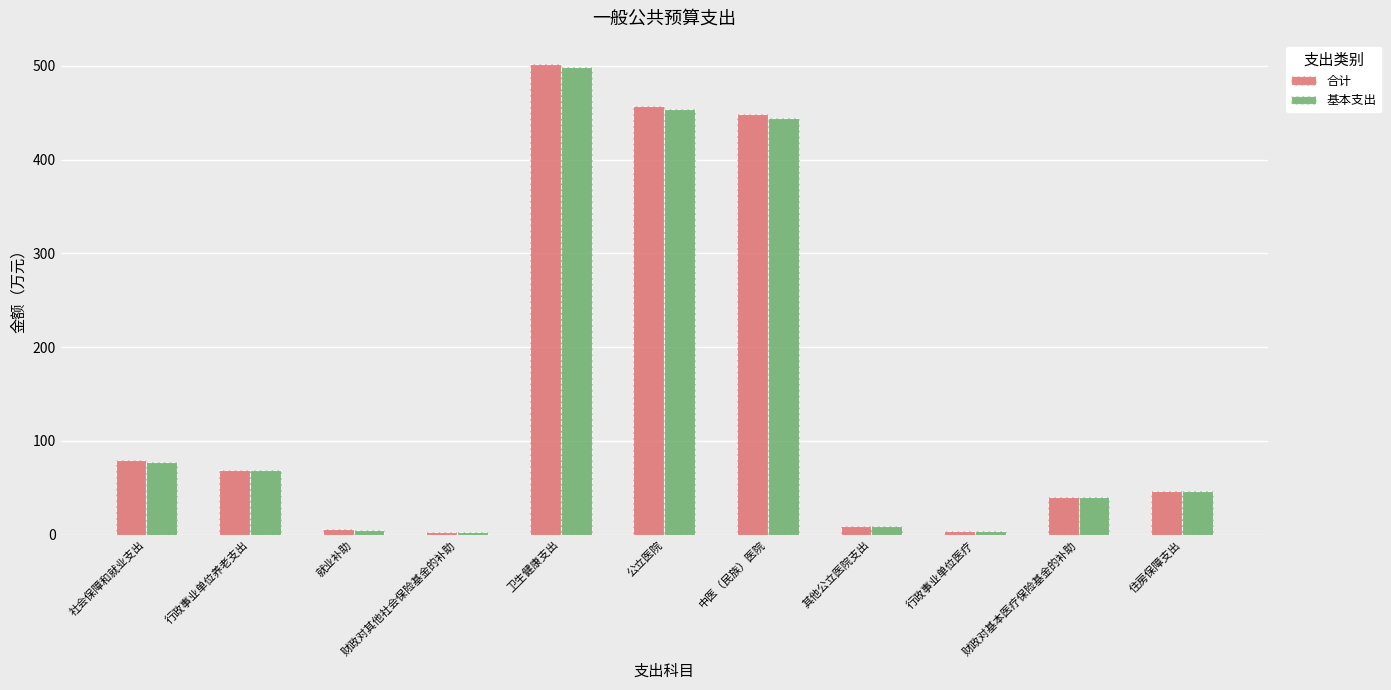

What is the difference between the 合计 values at 公立医院 and 中医（民族）医院?

9.3